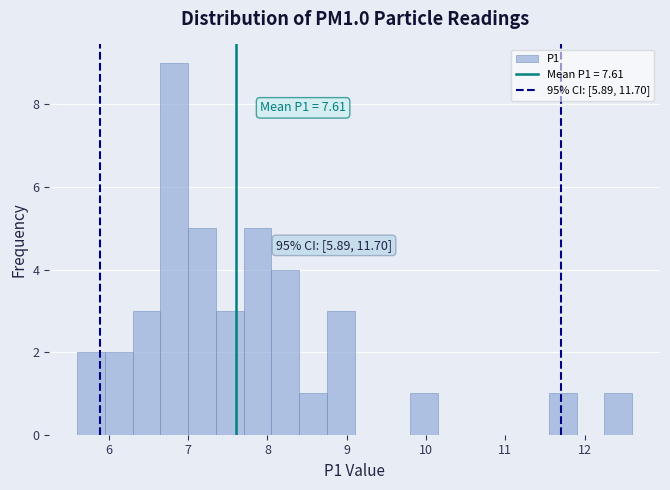

Read against the x-axis, roughly where is the centre of the tallest bar?

6.8